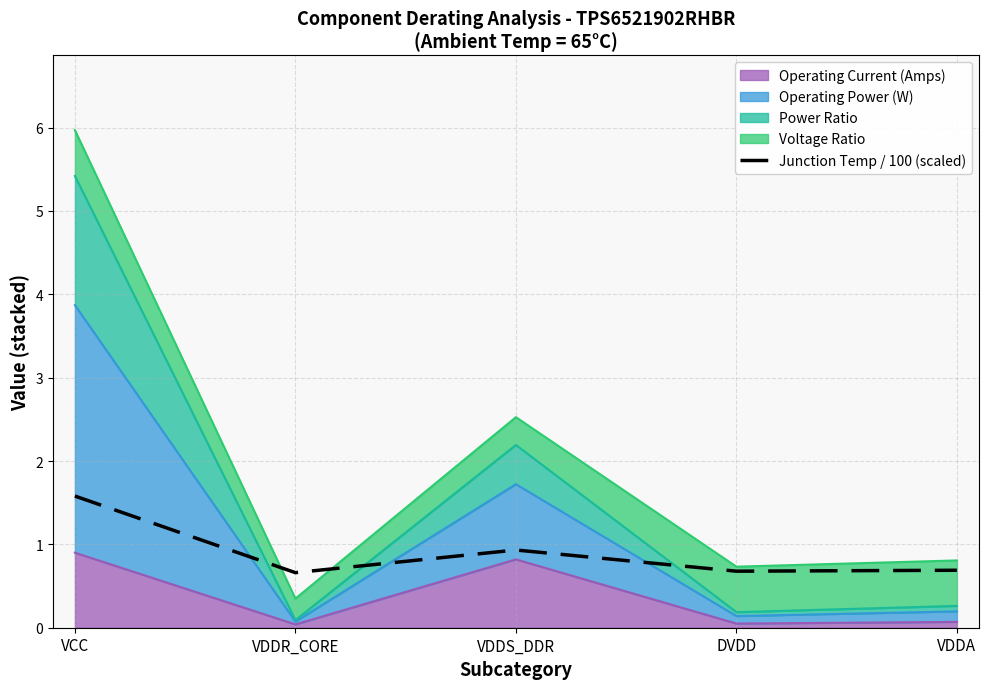

What is the sum of all values?

4.5